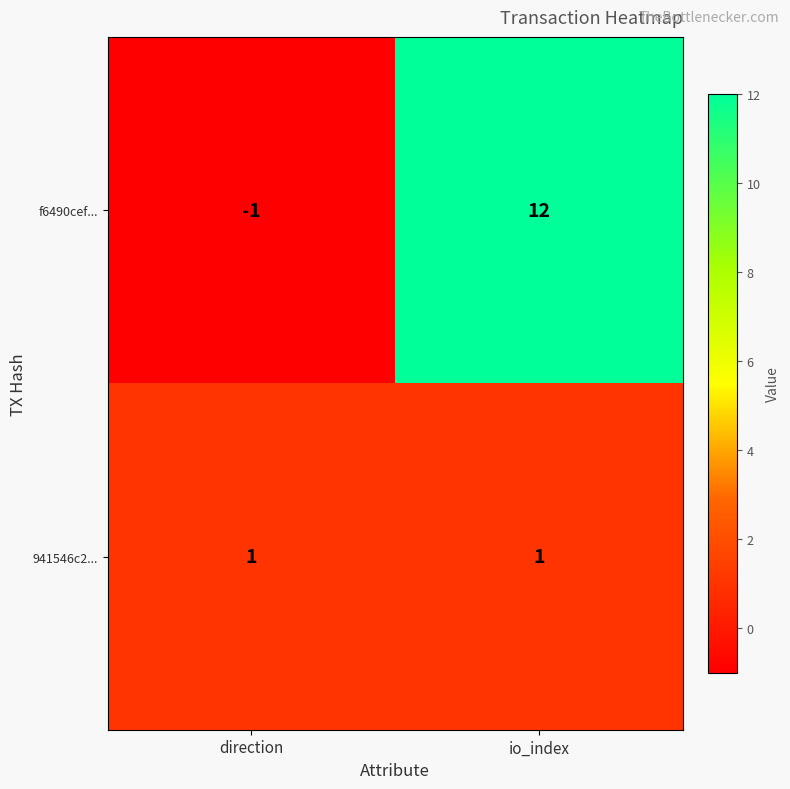

What is the difference between the maximum and minimum values in the f6490cef... series?

13